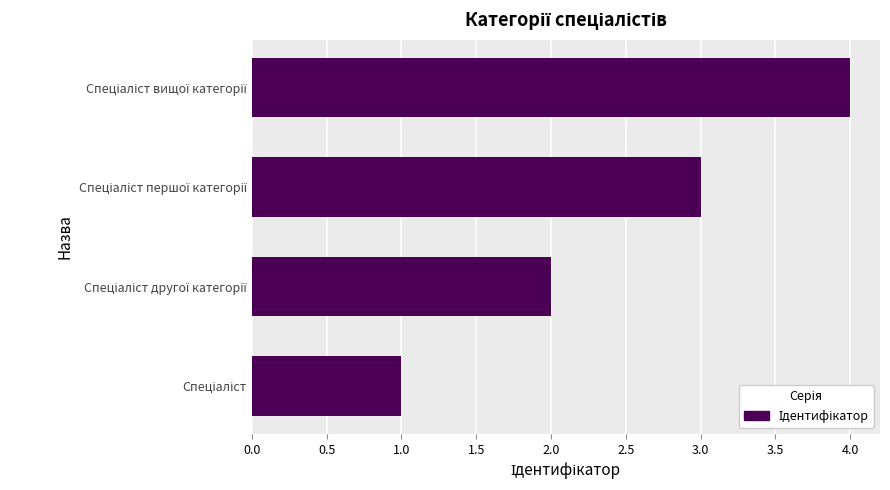

What is the difference between the maximum and minimum values?

3